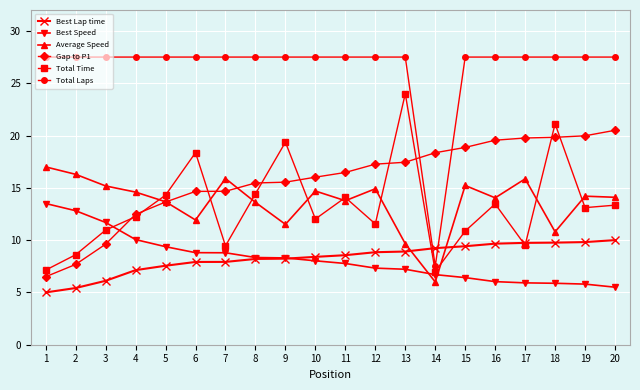

What is the value of the Total Time point at the 11th from the left?

14.1